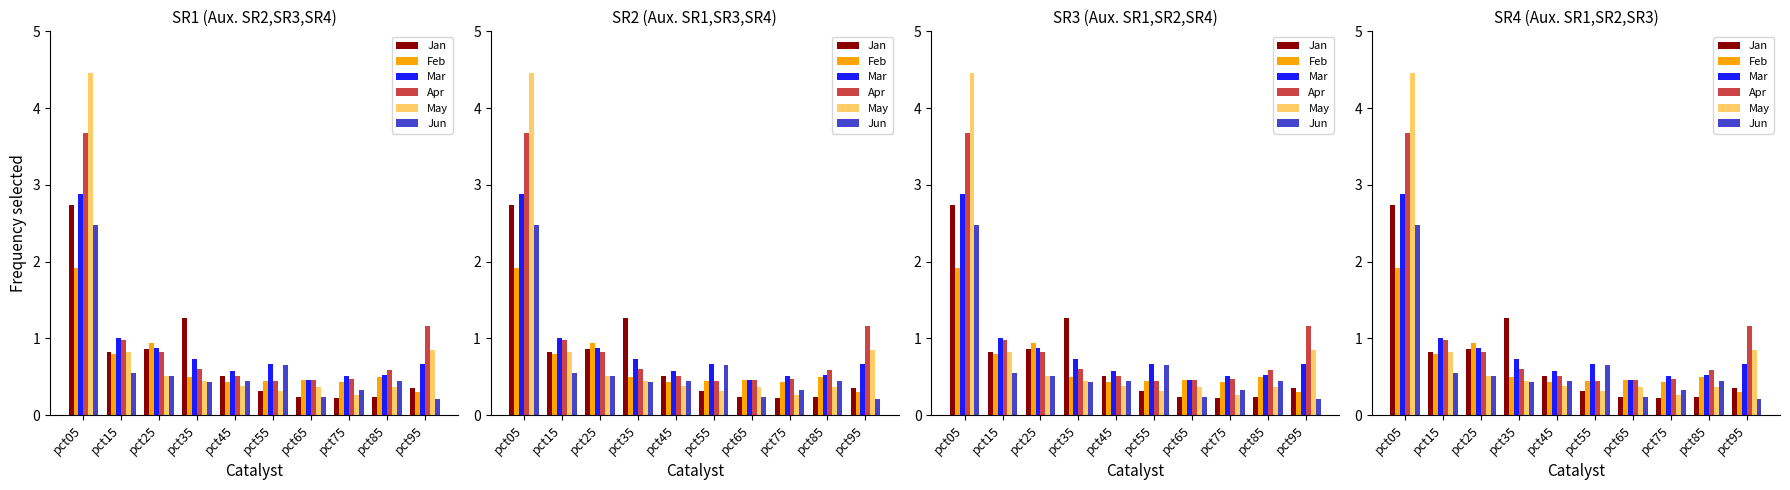

What is the average value of the Jan series?

0.8